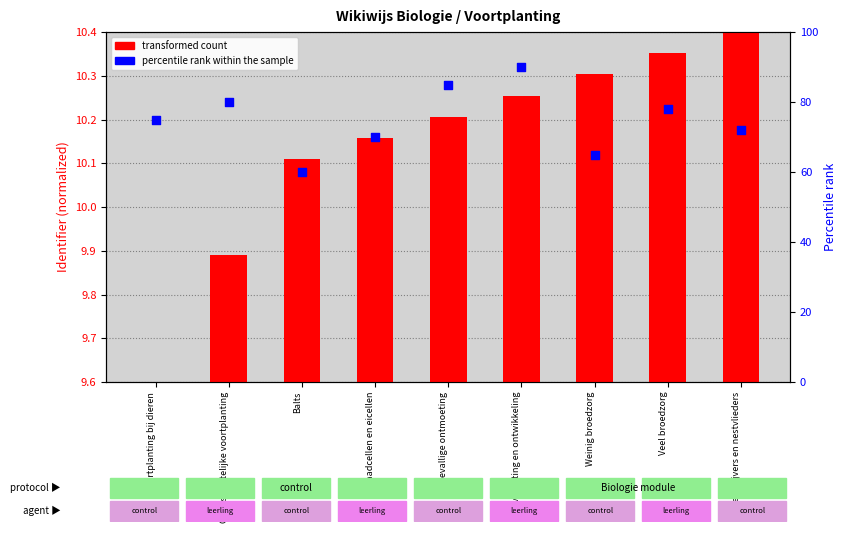

Which series contains the highest Y value?

percentile rank within the sample